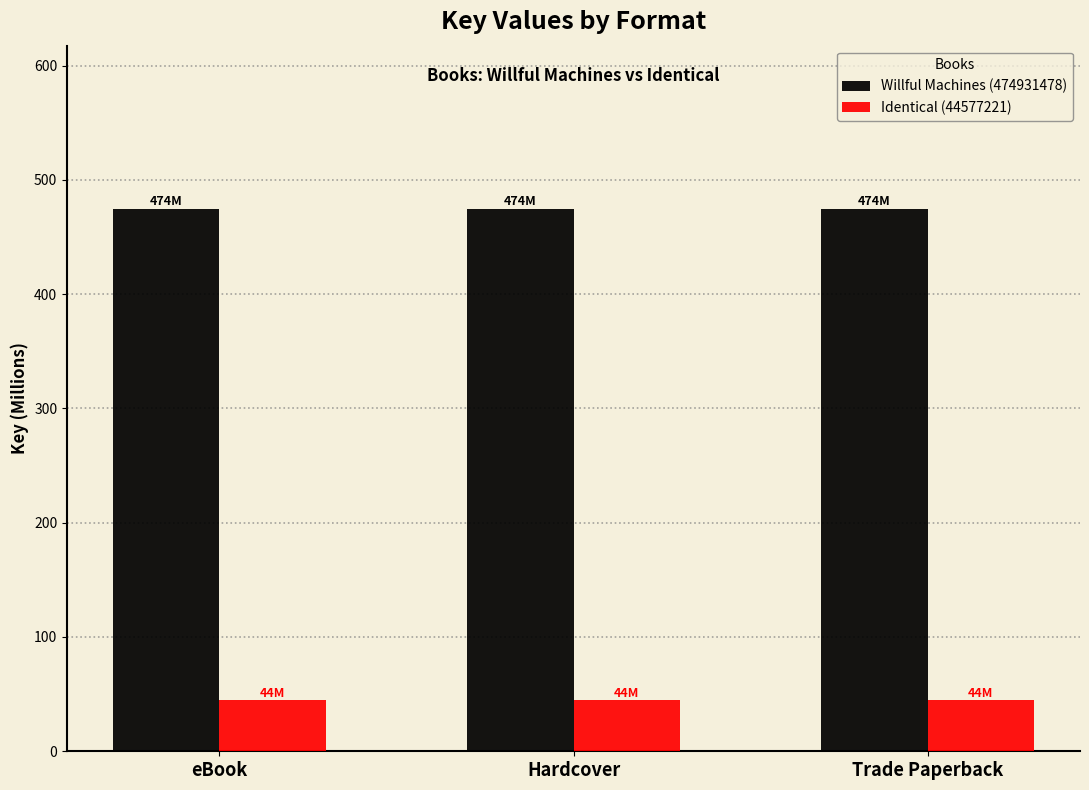

What is the spread (max minus min) of values at eBook?

430.4